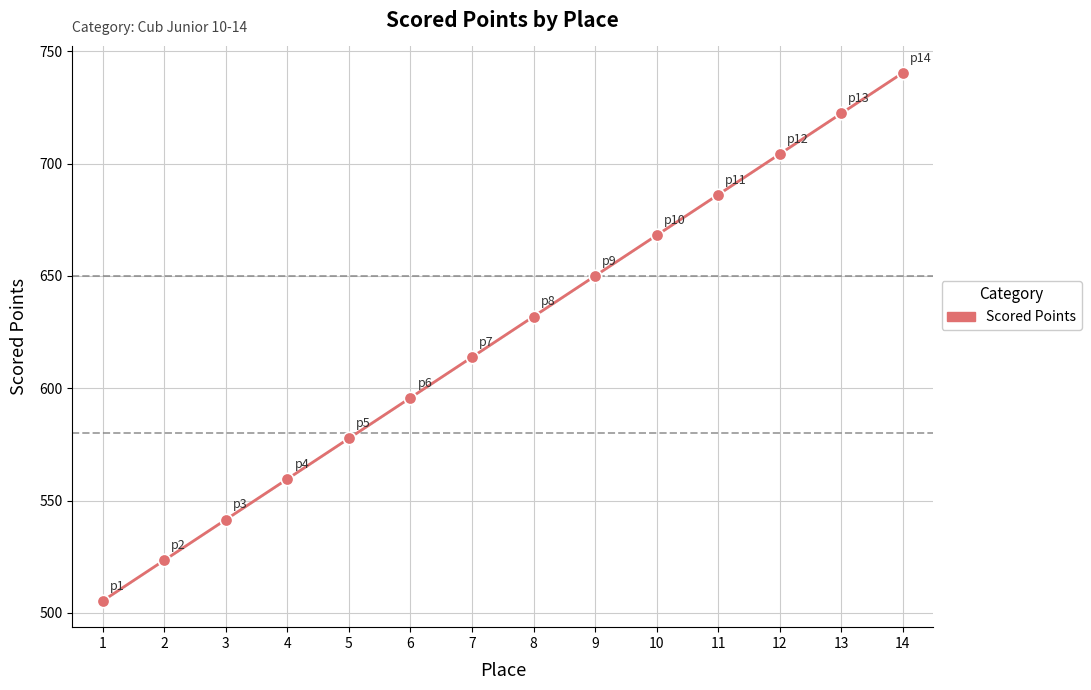

What is the ratio of the value at 9 to the value at 5?

1.1